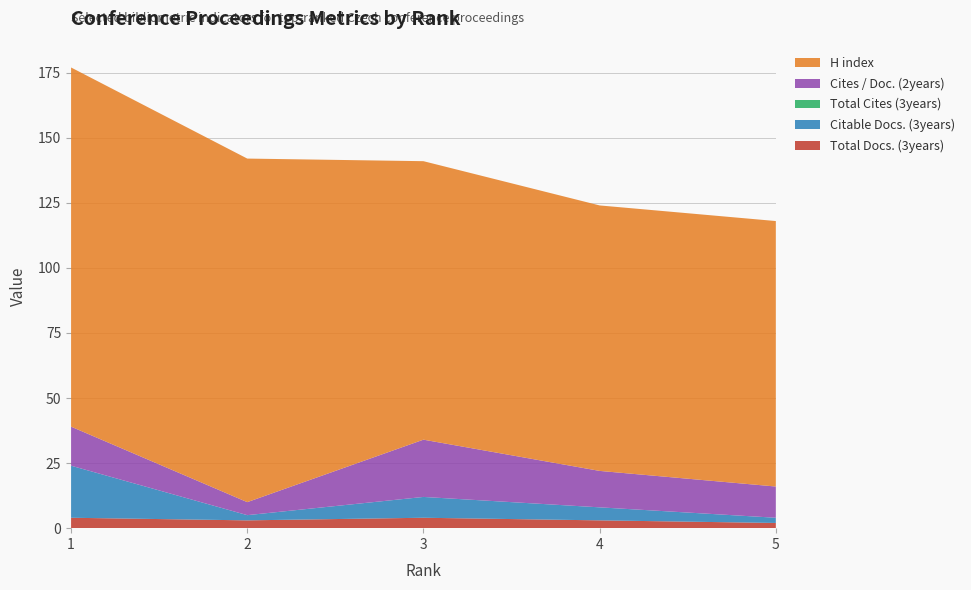

Reading left to right, extract all data points from this chart.

Total Docs. (3years): 4	3	4	3	2
Citable Docs. (3years): 20	2	8	5	2
Total Cites (3years): 0	0	0	0	0
Cites / Doc. (2years): 15	5	22	14	12
H index: 138	132	107	102	102